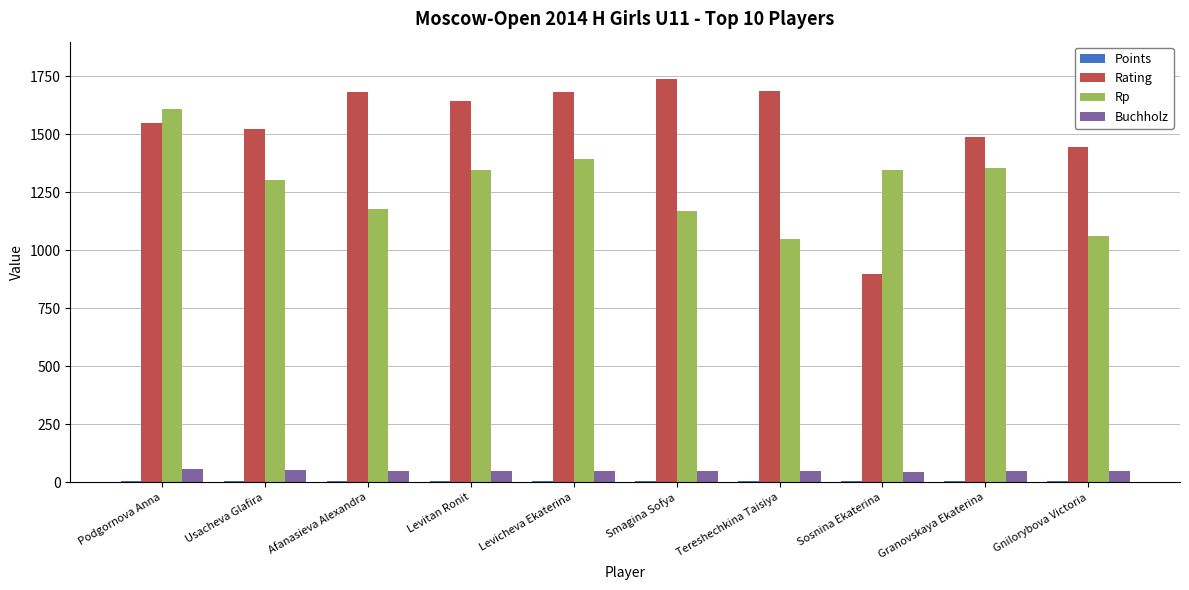

Is it true that Rating equals 1684.0 at Afanasieva Alexandra?

True